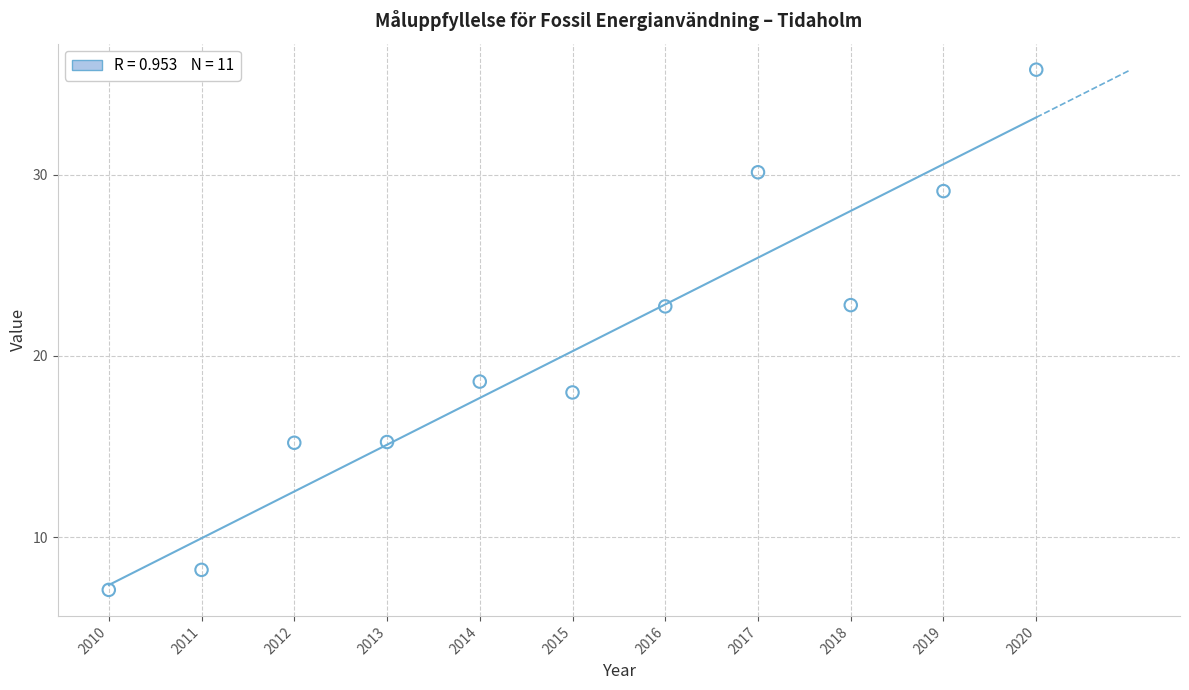

What is the average X value?

2015.0